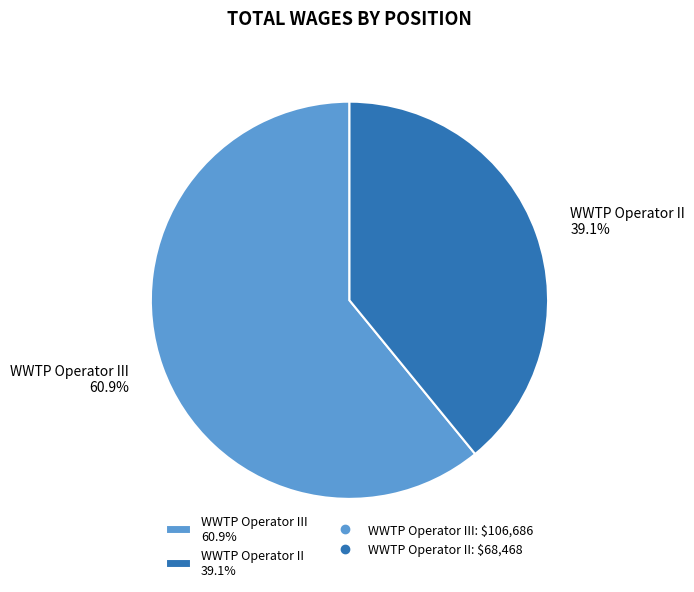

Is WWTP Operator II 39.1% the majority of the pie?

No